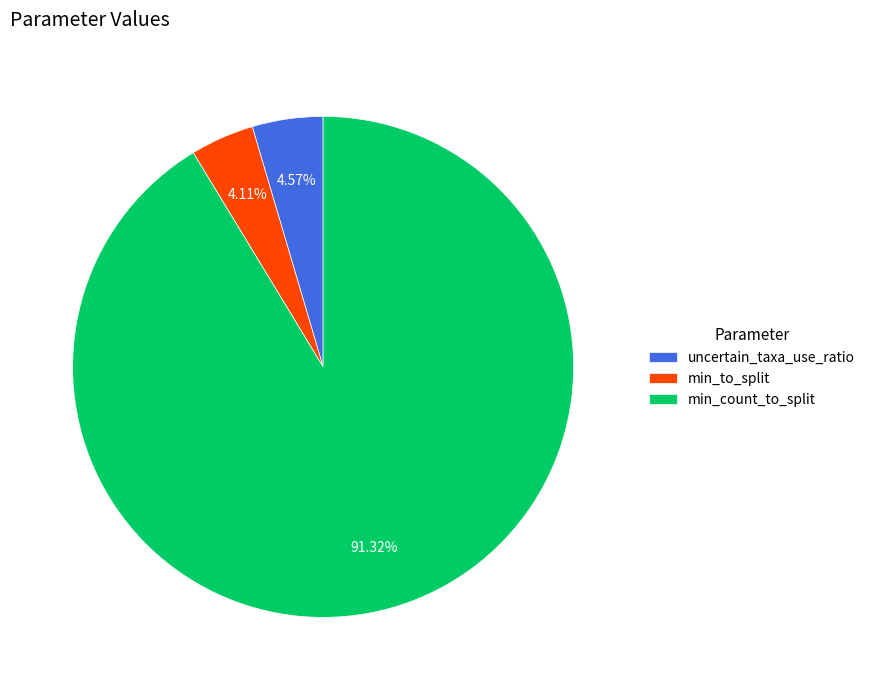

To the nearest percent, what is the combined percentage of min_to_split and uncertain_taxa_use_ratio?

9%